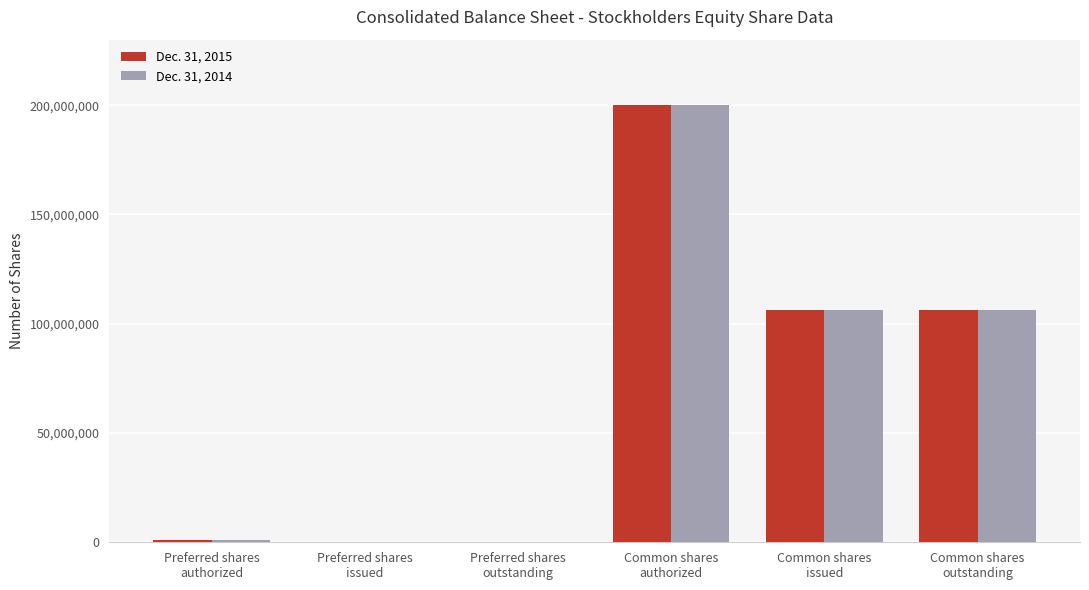

What is the greatest value displayed?

200000000